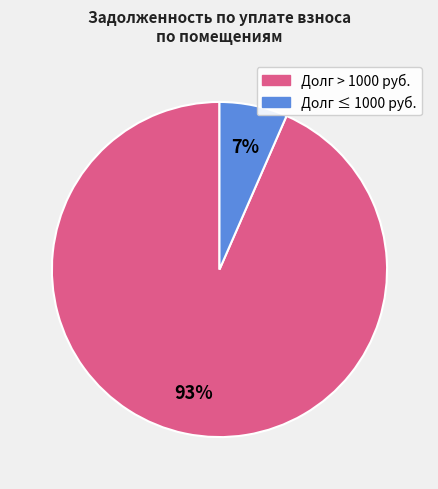

Is the sum of Долг ≤ 1000 руб. and Долг > 1000 руб. greater than half?

Yes